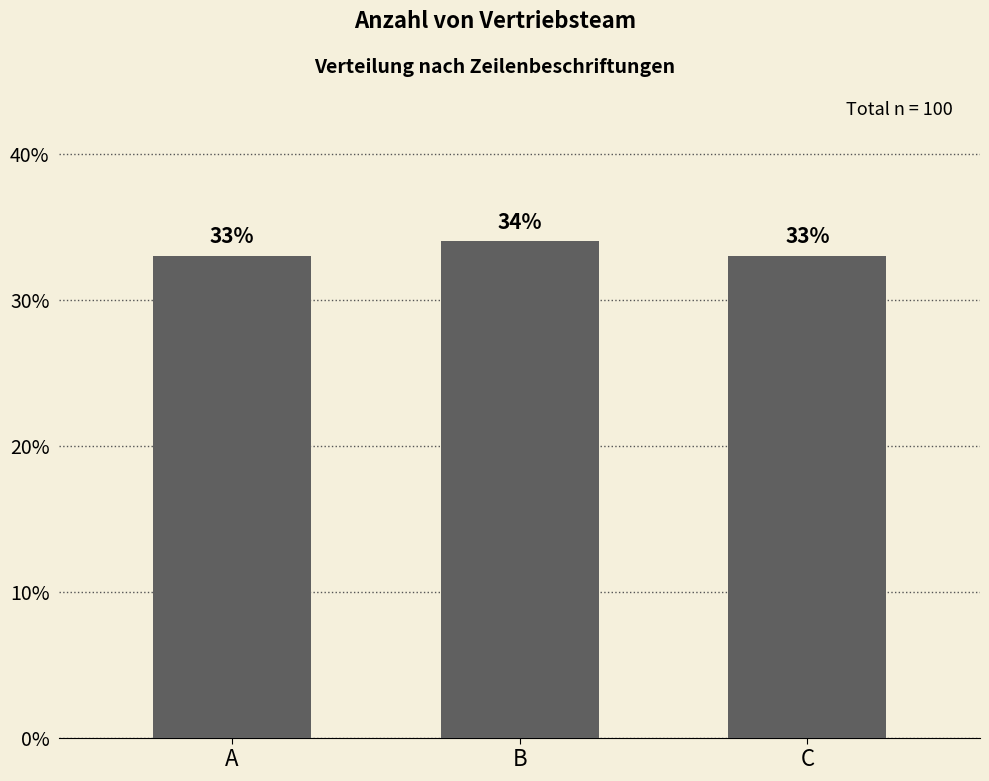

Is it true that the value at C is 52?

False